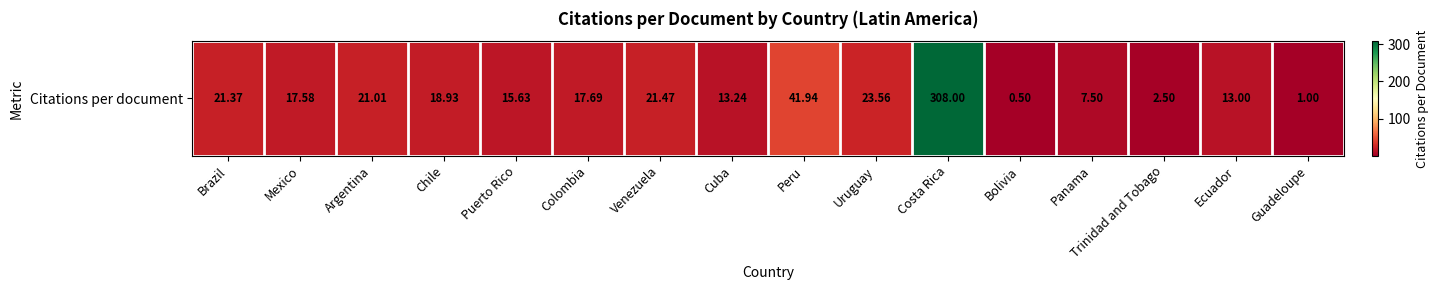

The value at Mexico is 17.6. True or false?

True